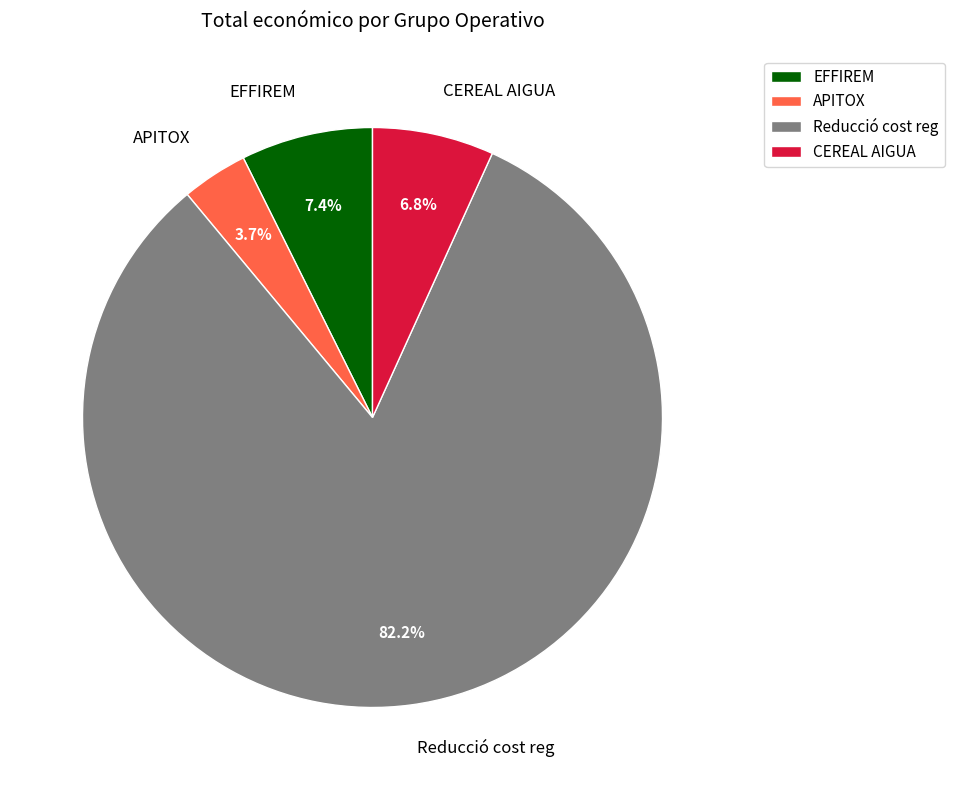

Which category has the smallest portion of the pie?

APITOX